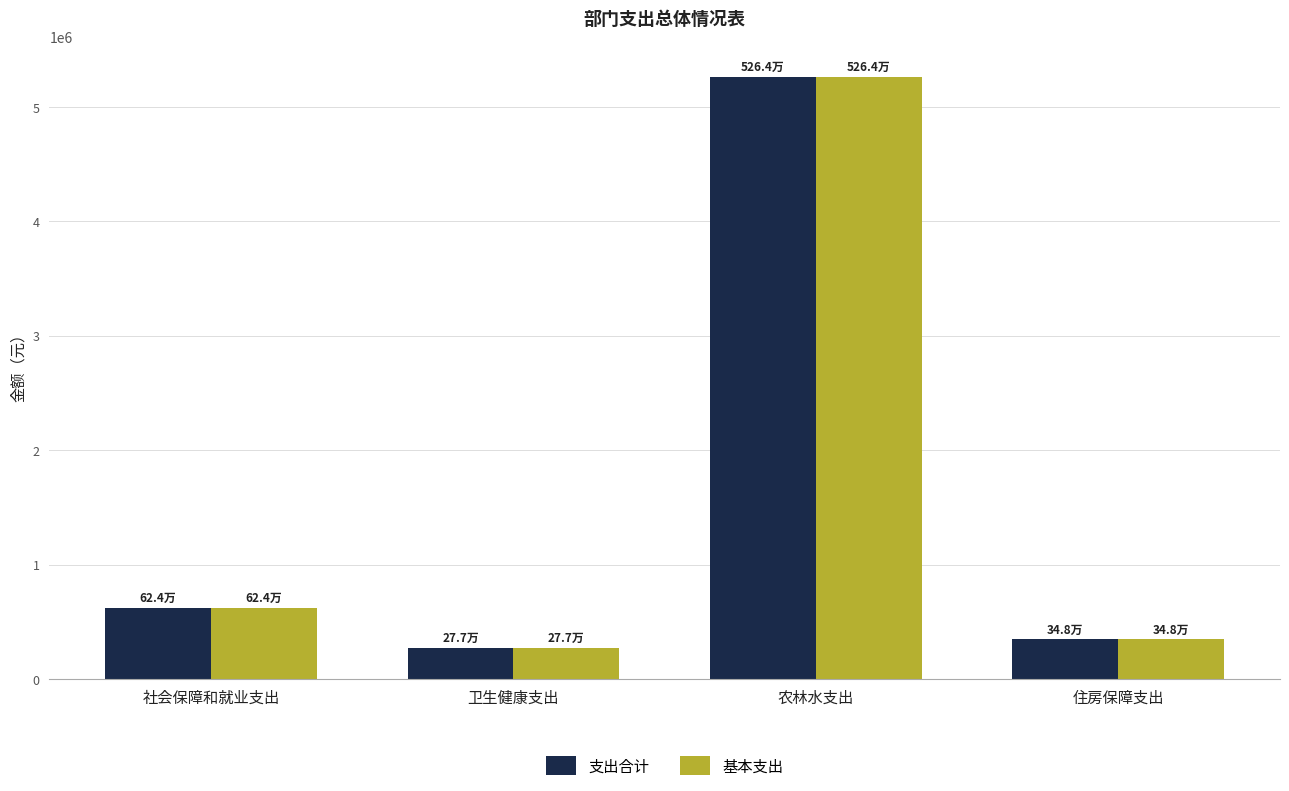

Is the value of 基本支出 at 农林水支出 greater than the value of 支出合计 at 卫生健康支出?

Yes